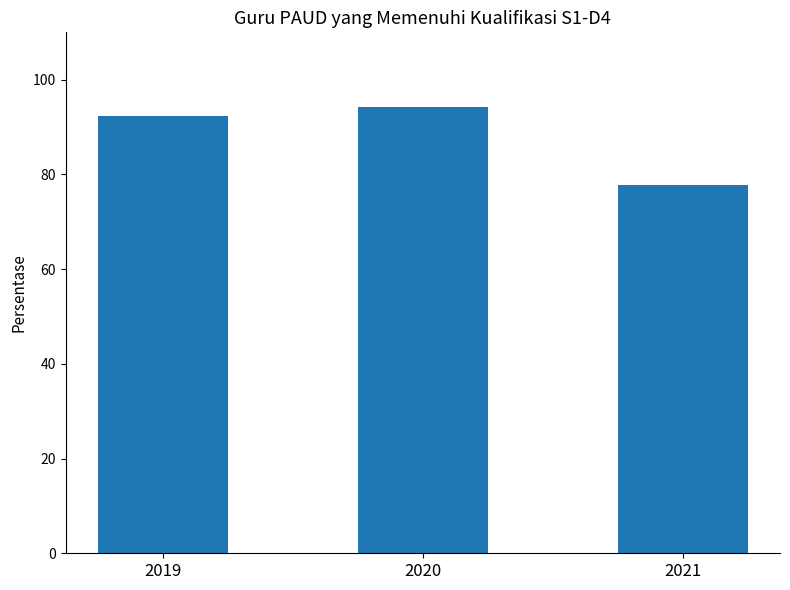

Approximately how many times larger is the value at 2021 compared to 2019?

0.8